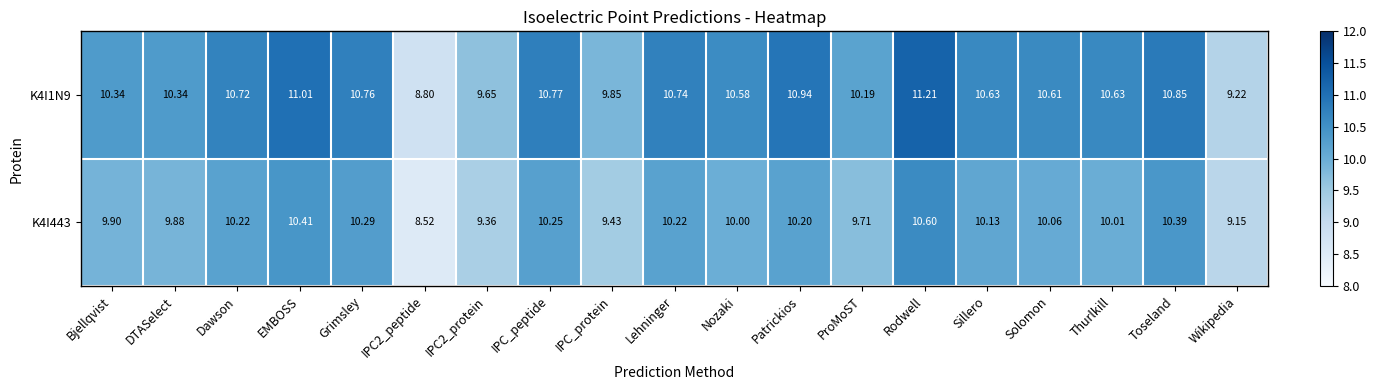

At how many categories does at least one series exceed 9?

18